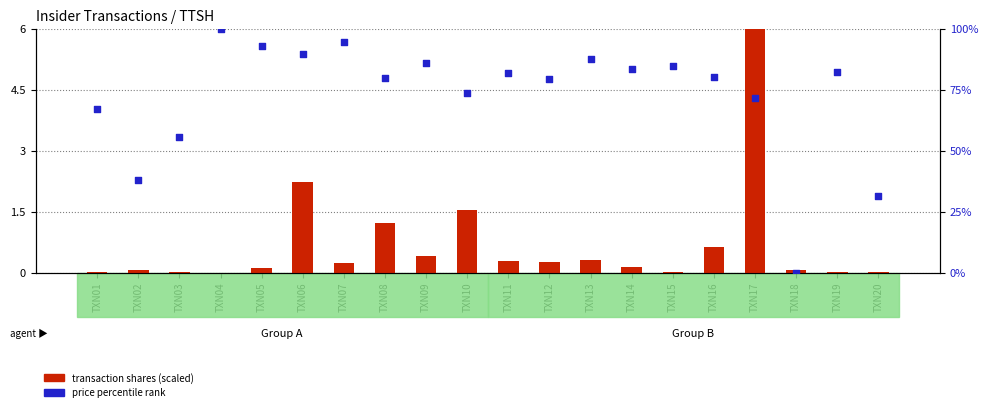

At how many categories does at least one series exceed 57?

16